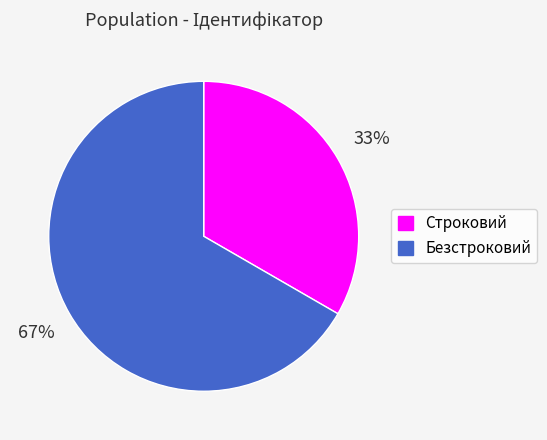

To the nearest percent, what percentage of the pie is Безстроковий?

67%